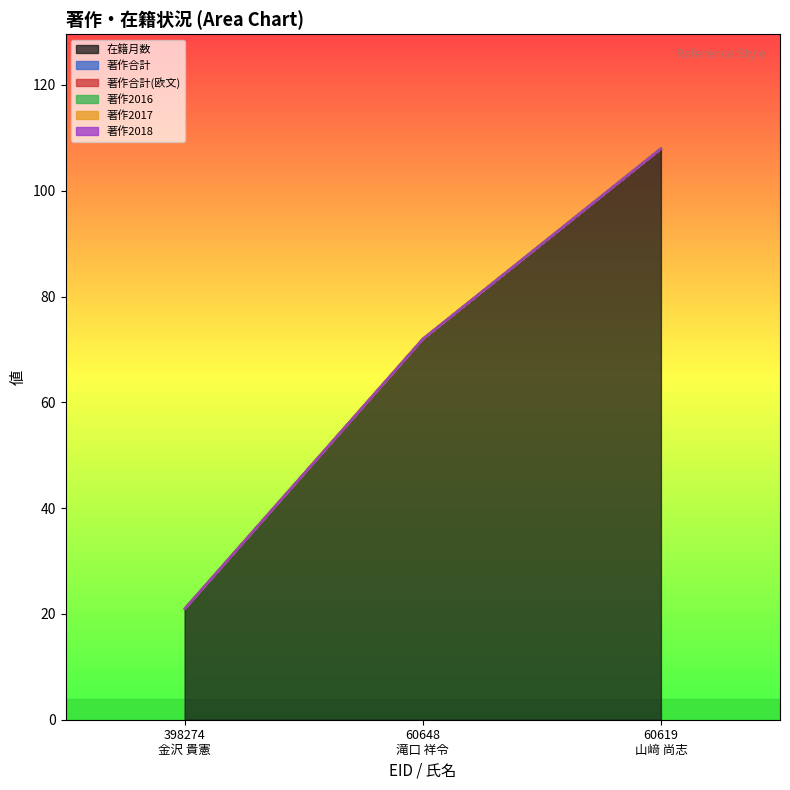

Which has a higher value, 398274
金沢 貴憲 or 60648
滝口 祥令?

60648
滝口 祥令